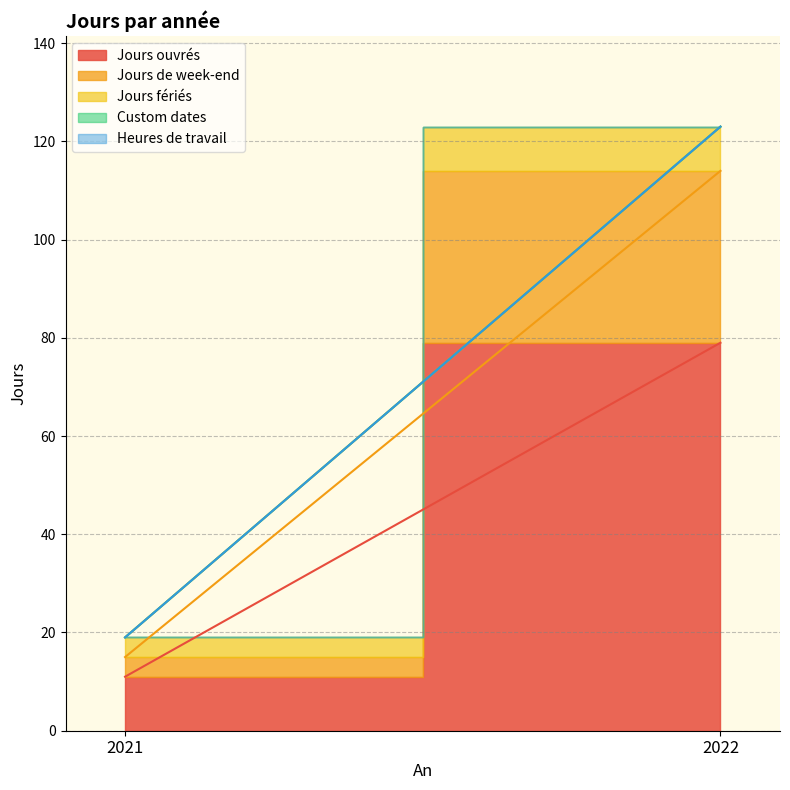

Rank the categories by Jours fériés value from highest to lowest.

2022, 2021